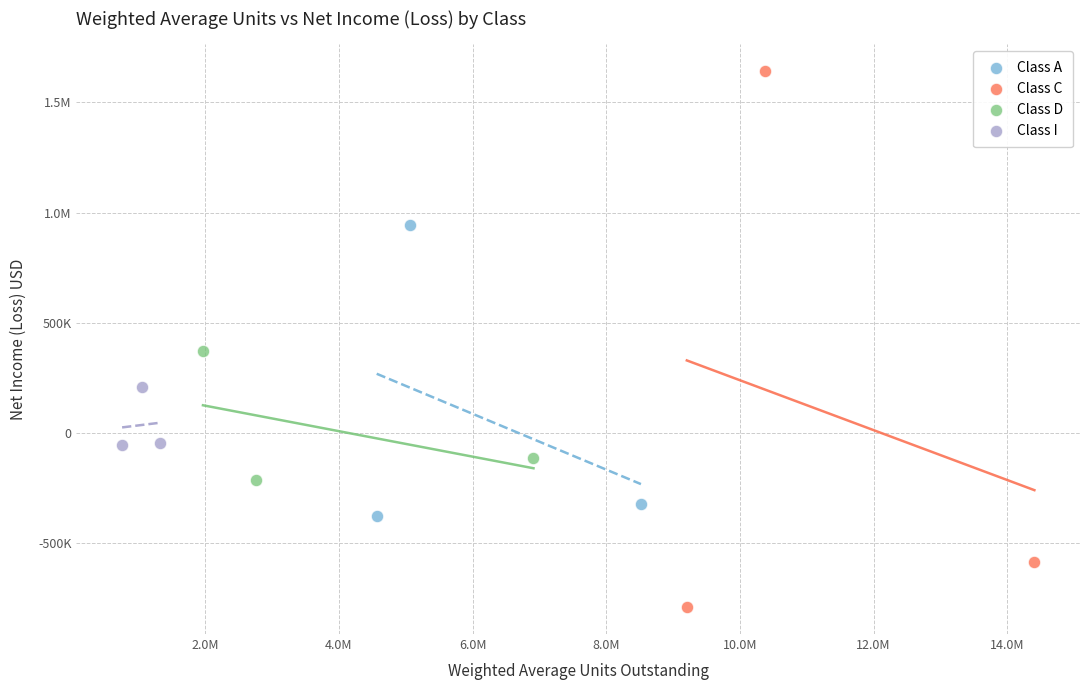

What are all the series names shown in the legend?

Class A, Class C, Class D, Class I